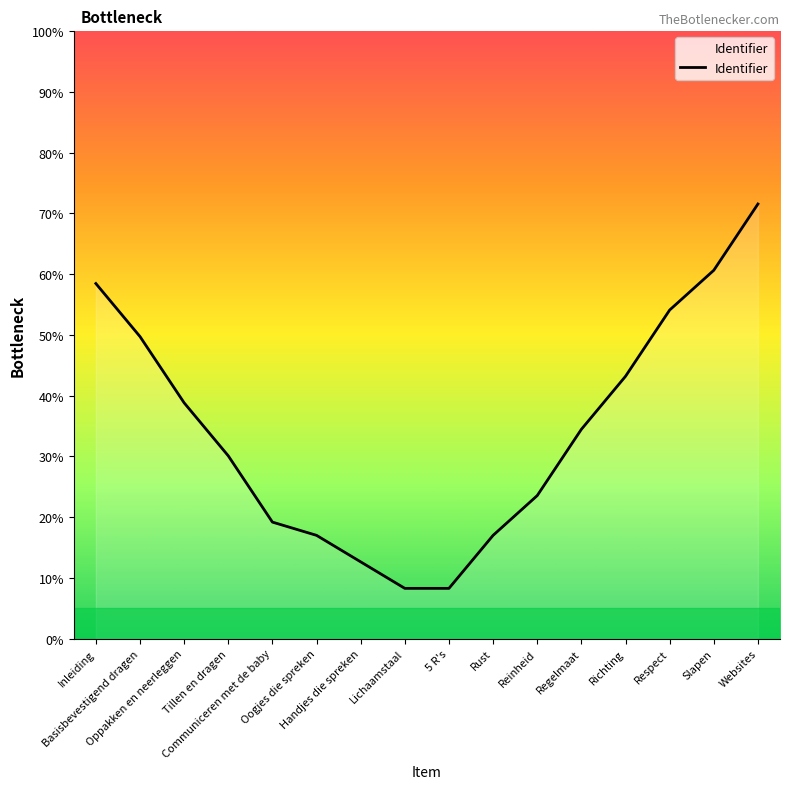

What is the difference between the maximum and minimum values?

63.3